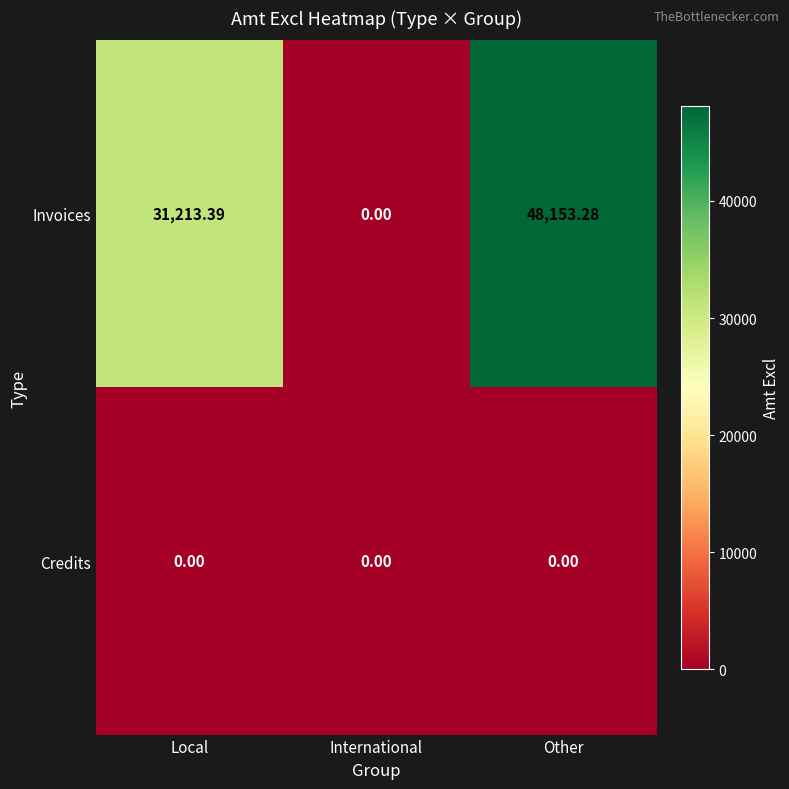

Rank the series by their average value, from highest to lowest.

Invoices, Credits